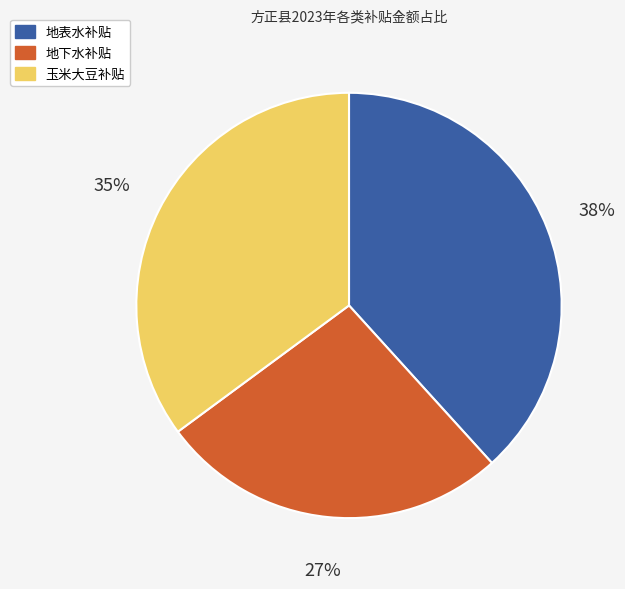

Is there a majority slice in this chart?

No